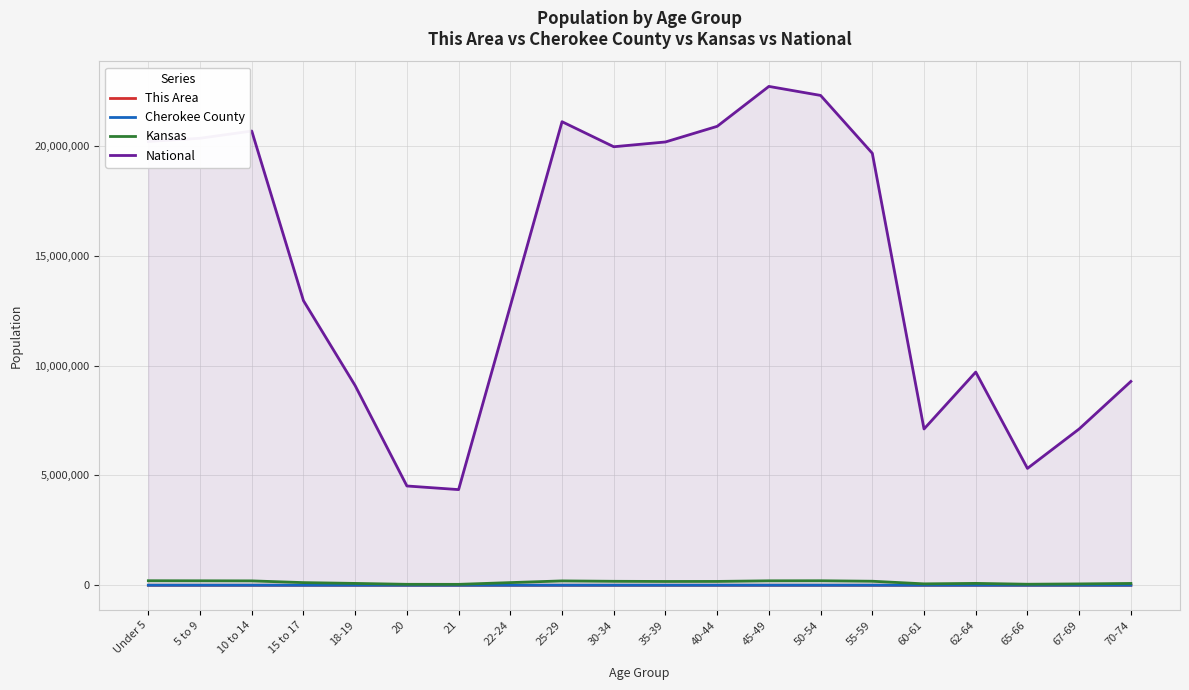

Rank the series by their maximum value, from highest to lowest.

National, Kansas, Cherokee County, This Area